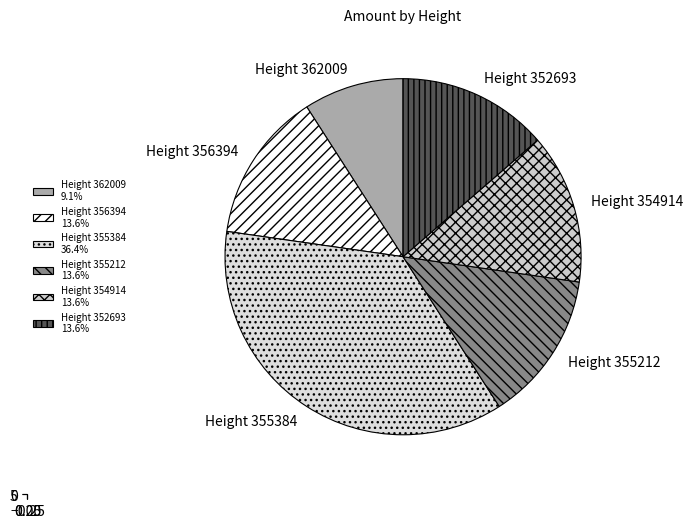

To the nearest percent, what percentage of the pie is 352693?

14%